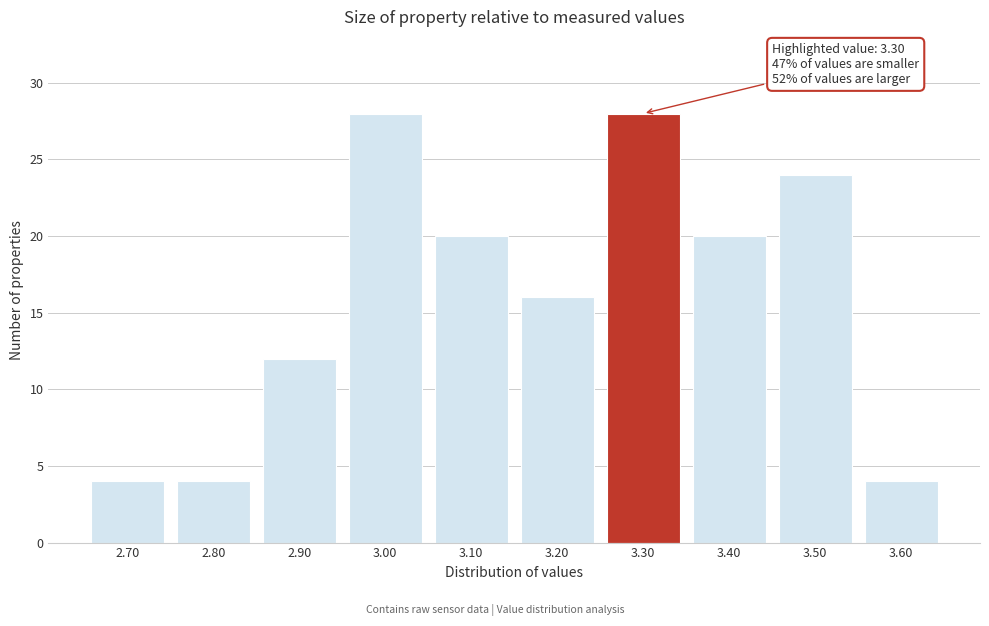

Reading left to right, transcribe all the data shown in this chart.

4	4	12	28	20	16	28	20	24	4